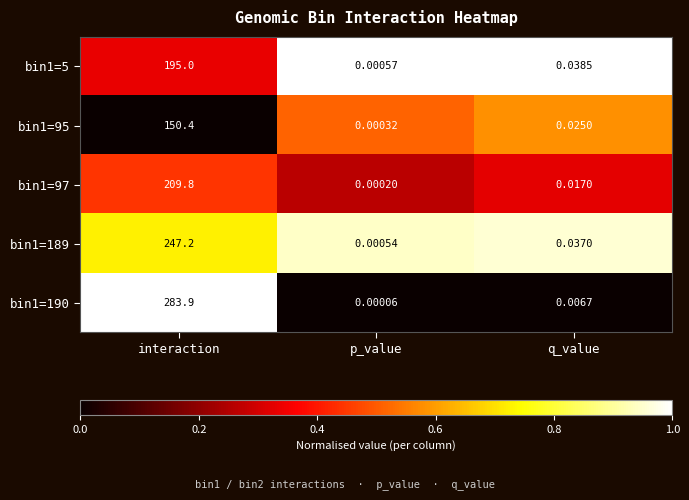

Which category has the highest value in the bin1=95 series?

interaction